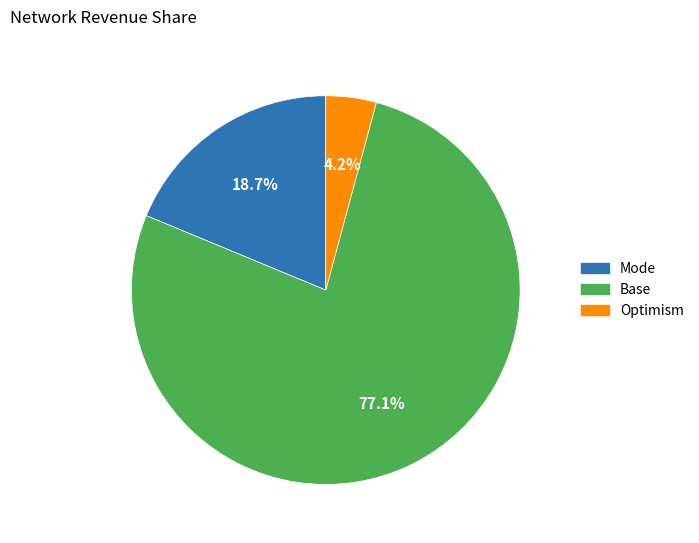

What percentage is NOT represented by Mode?

81.3%